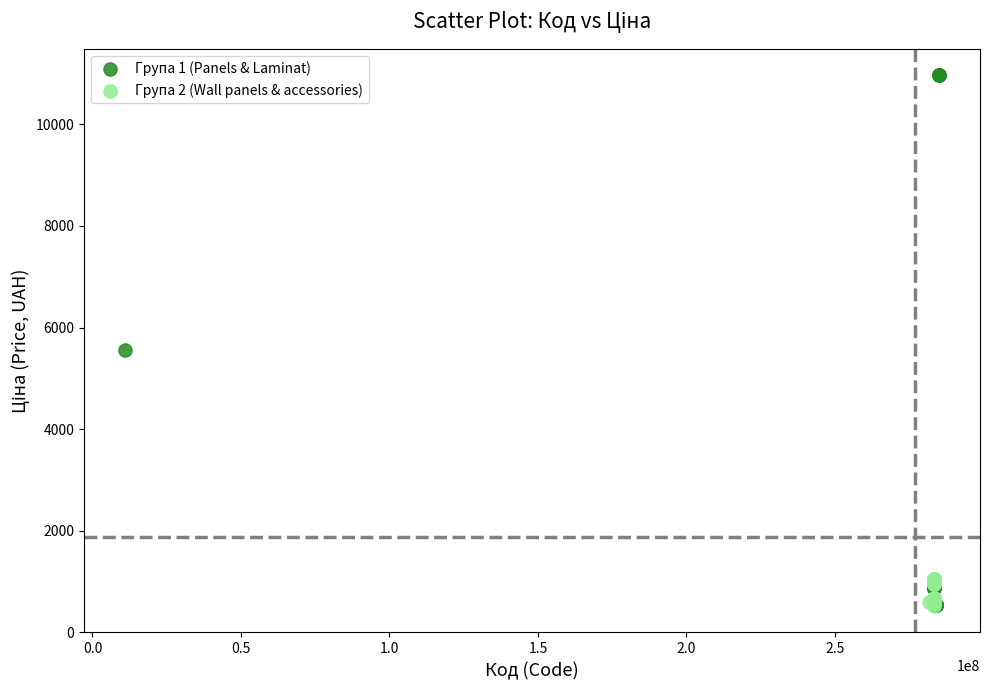

Which series reaches the maximum Y coordinate?

Група 1 (Panels & Laminat)